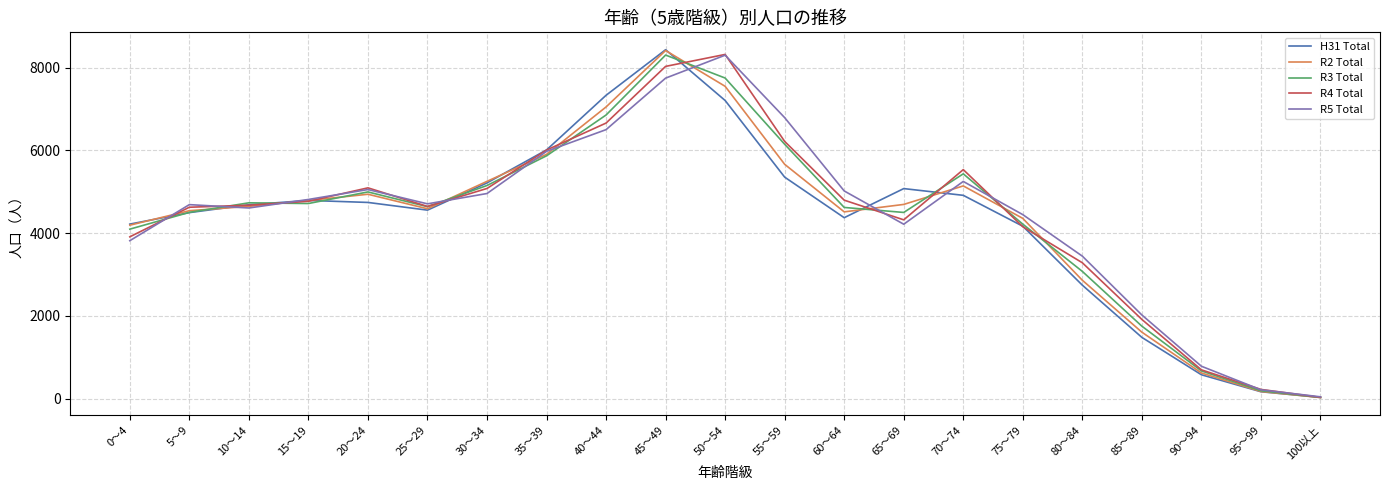

What is the difference between the second highest and minimum values in the R4 Total series?

8006